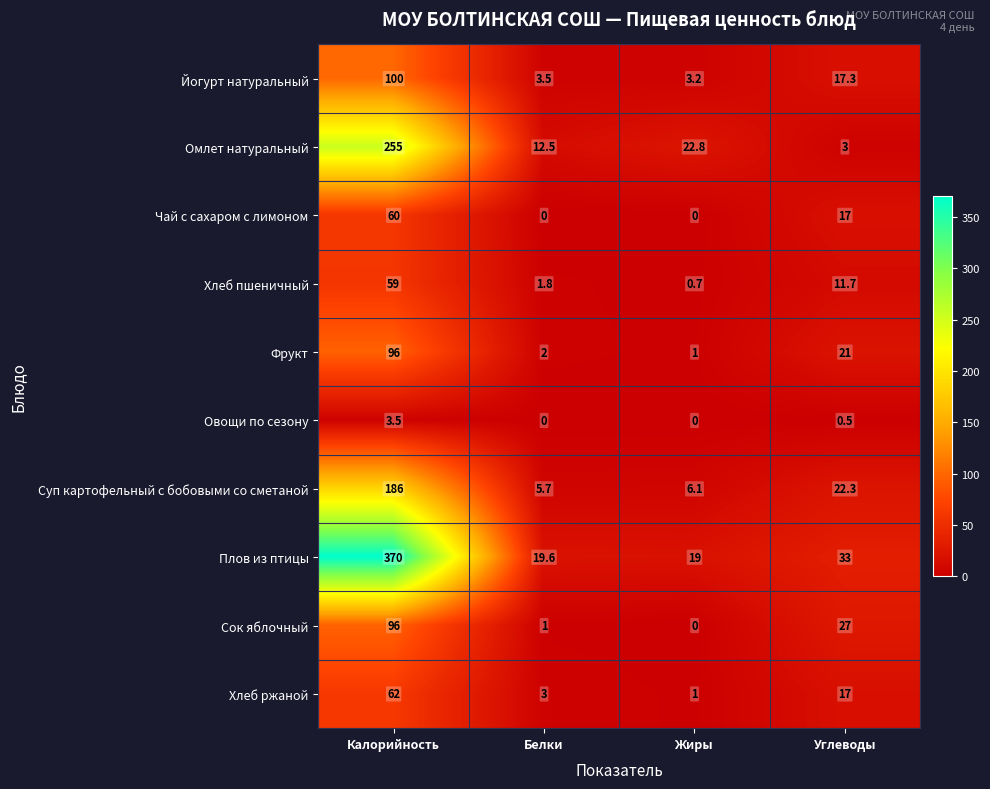

How many series are shown in this chart?

10